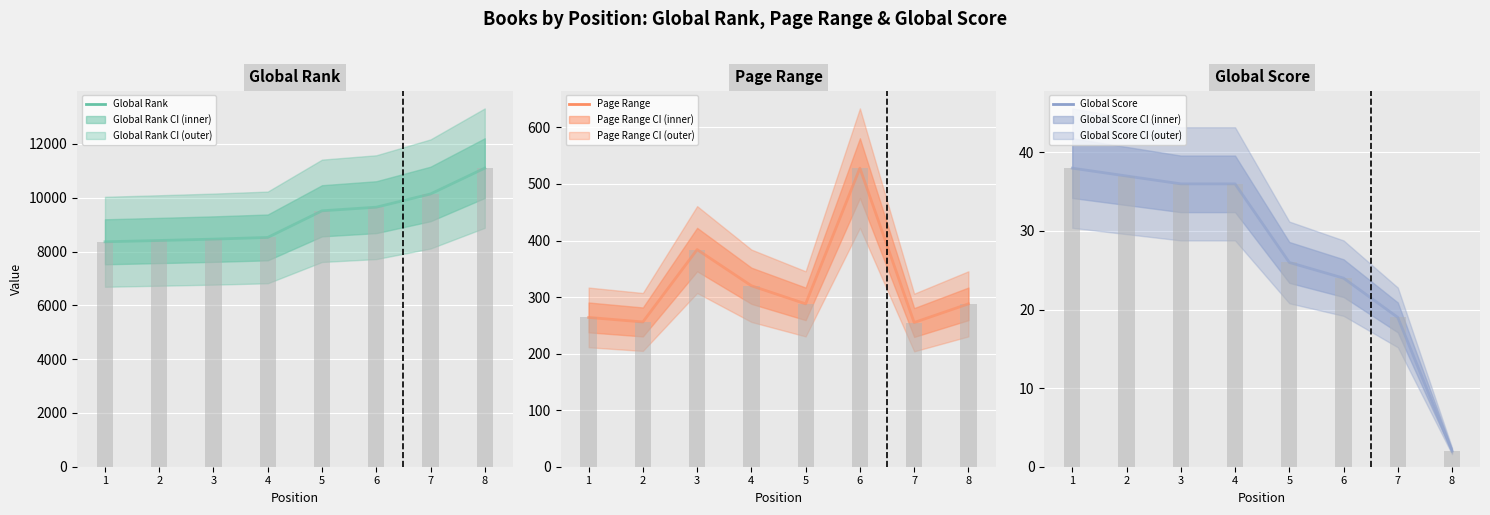

At which label does Global Score bars reach its minimum?

8